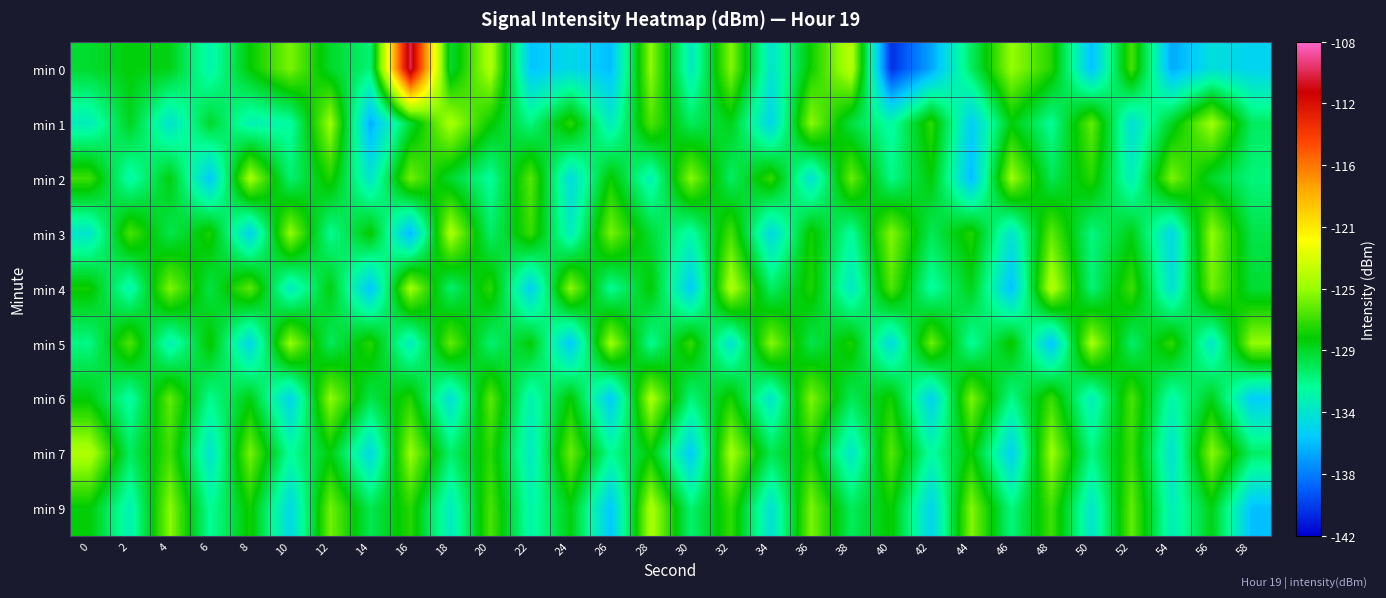

Rank the series by their maximum value, from lowest to highest.

min 2, min 5, min 6, min 1, min 3, min 9, min 7, min 4, min 0